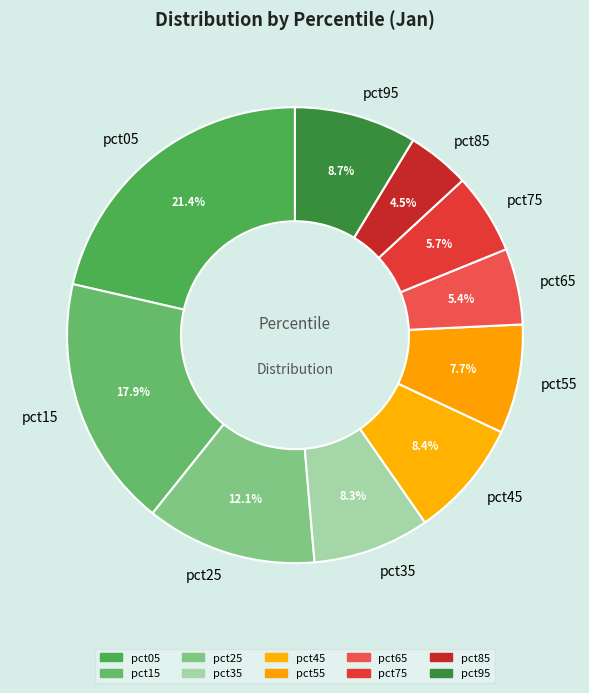

How much of the chart is everything except pct75?

94.3%